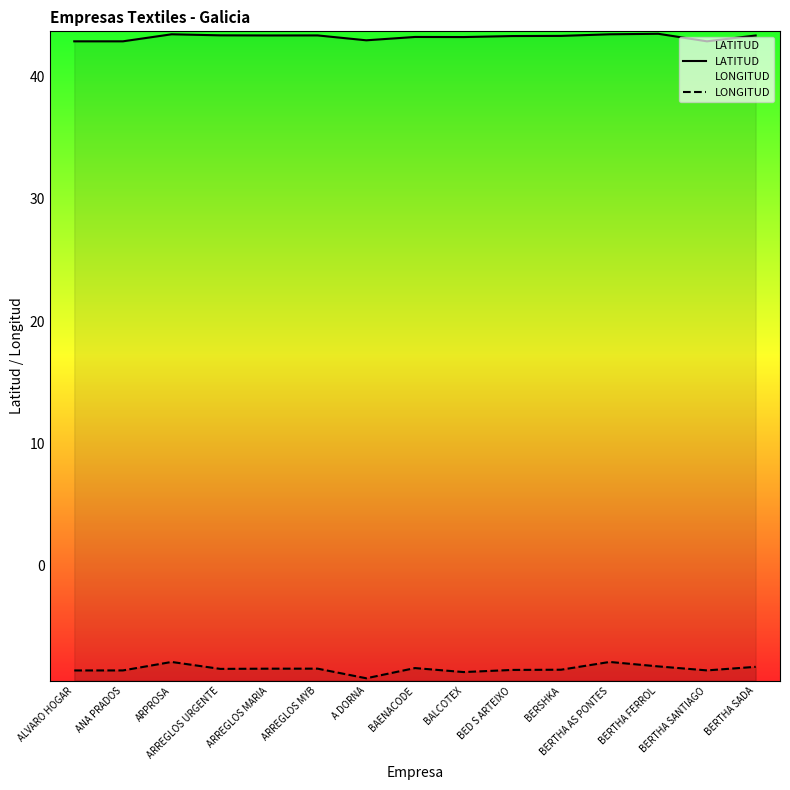

What is the average value of the LATITUD series?

43.2